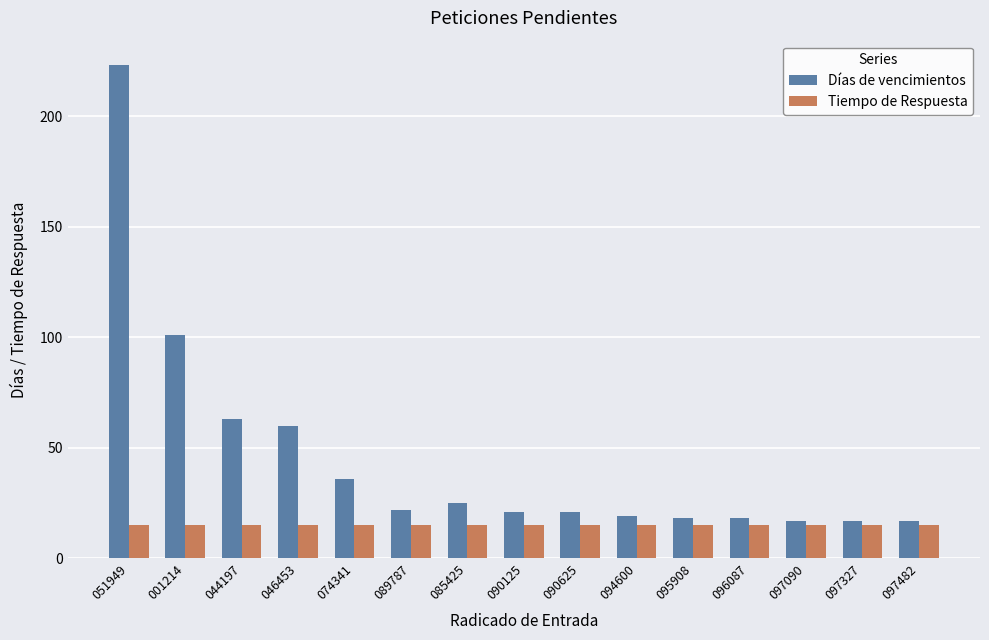

What is the label of the 10th bar from the left?

094600